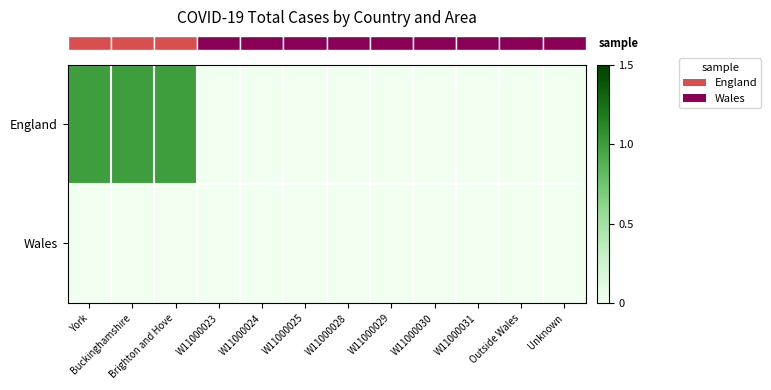

At how many categories does at least one series exceed 0?

3